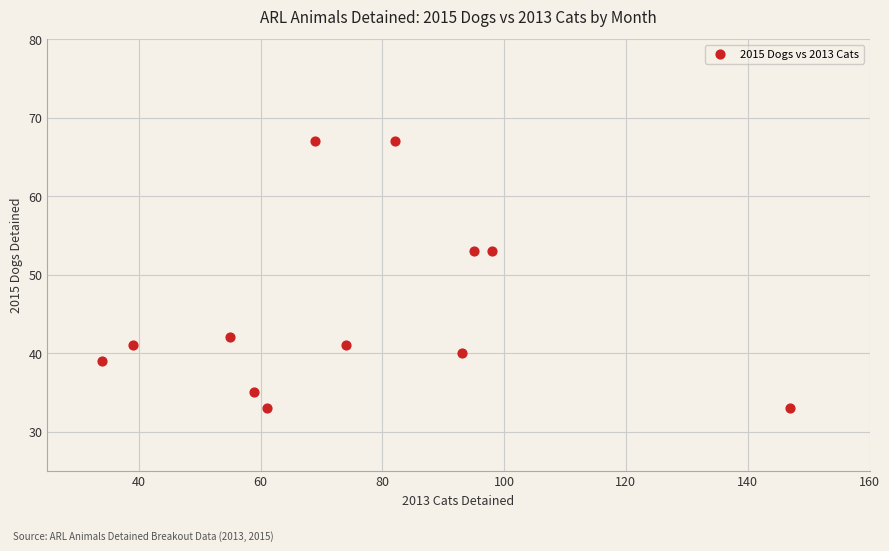

What is the range of X values (max minus min)?

113